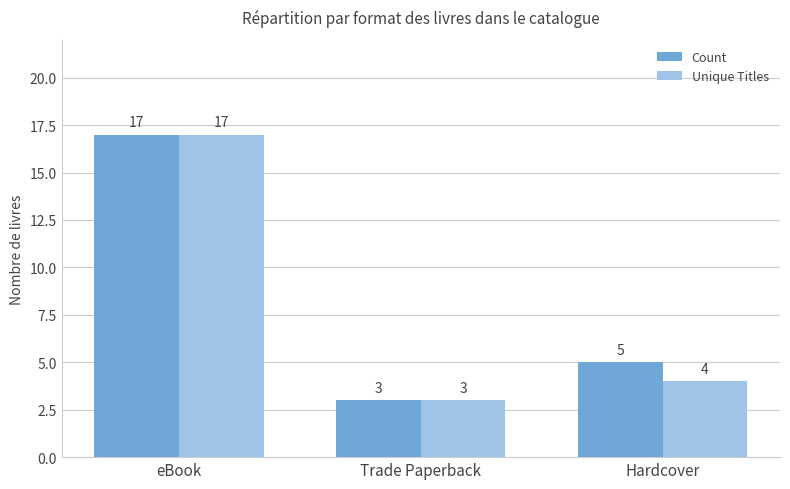

Is it true that Count equals 3 at Trade Paperback?

True